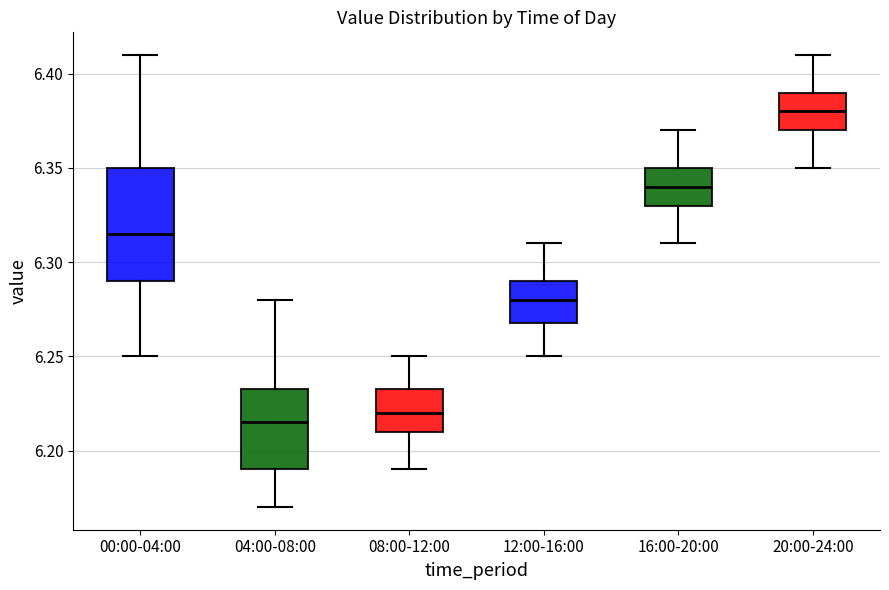

Reading left to right, read every box against the y-axis: the position of its median line, the range the box covers, and the ends of its whiskers. The values are not printed on the chart, so give them approximately, as read against the axis.

00:00-04:00: median 6.315, box 6.290 to 6.350, whiskers 6.250 to 6.410
04:00-08:00: median 6.215, box 6.190 to 6.235, whiskers 6.170 to 6.280
08:00-12:00: median 6.220, box 6.210 to 6.235, whiskers 6.190 to 6.250
12:00-16:00: median 6.280, box 6.270 to 6.290, whiskers 6.250 to 6.310
16:00-20:00: median 6.340, box 6.330 to 6.350, whiskers 6.310 to 6.370
20:00-24:00: median 6.380, box 6.370 to 6.390, whiskers 6.350 to 6.410